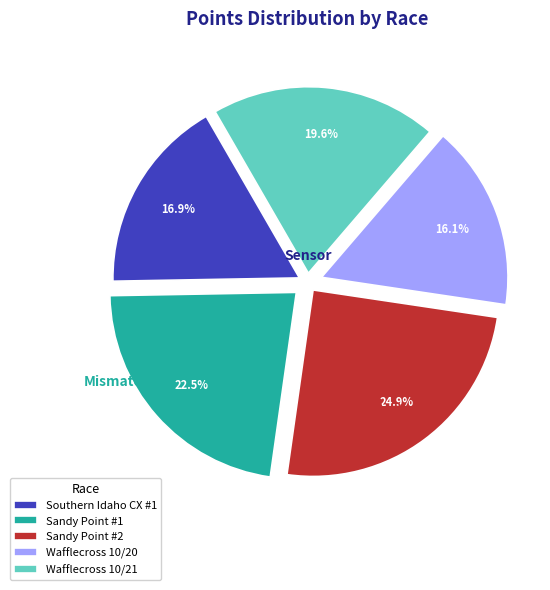

Rank the categories by value from lowest to highest.

Wafflecross 10/20, Southern Idaho CX #1, Wafflecross 10/21, Sandy Point #1, Sandy Point #2